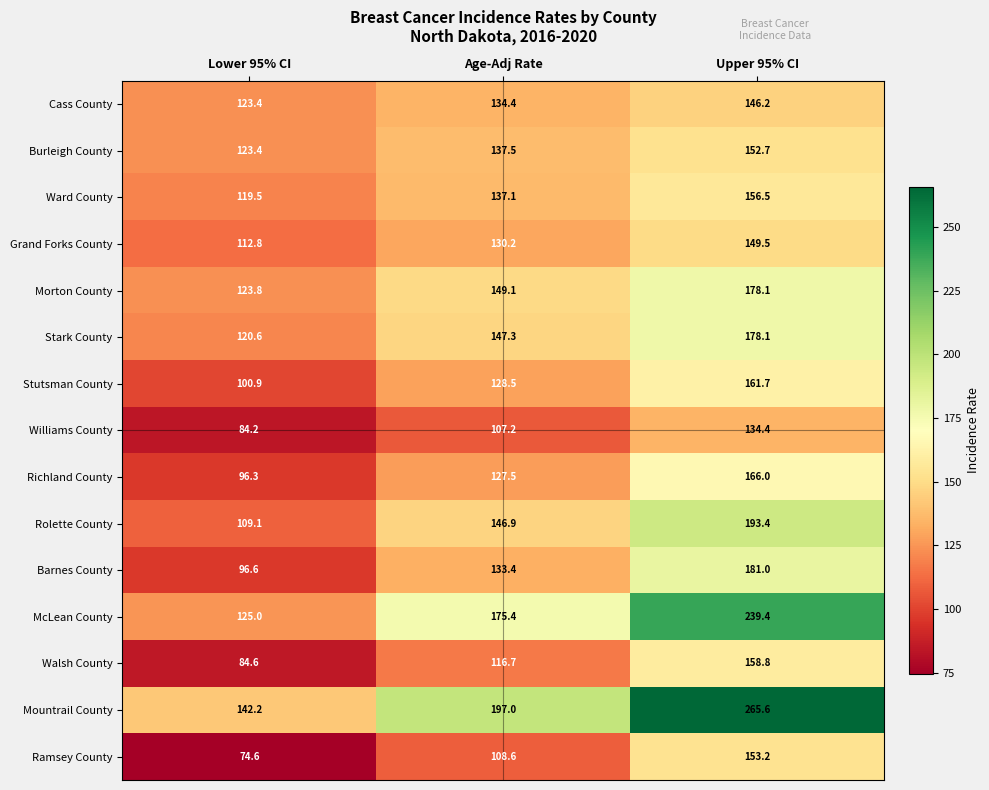

List the labels in order of Williams County value, smallest first.

Lower 95% CI, Age-Adj Rate, Upper 95% CI